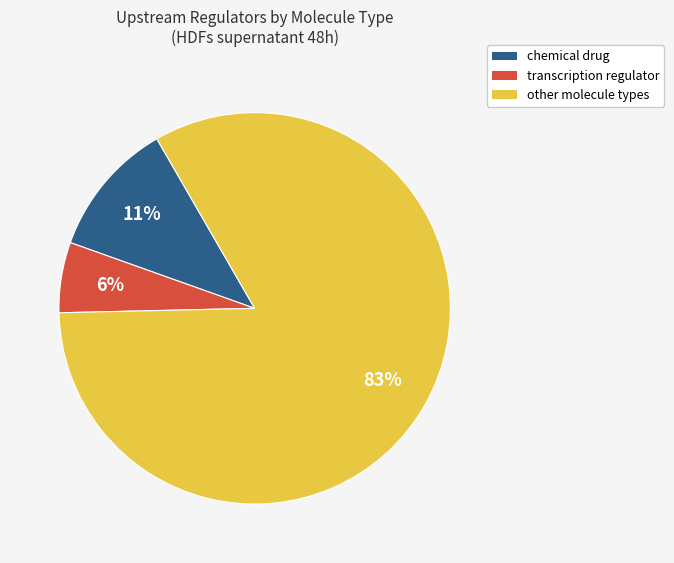

Does any single category account for the majority?

Yes